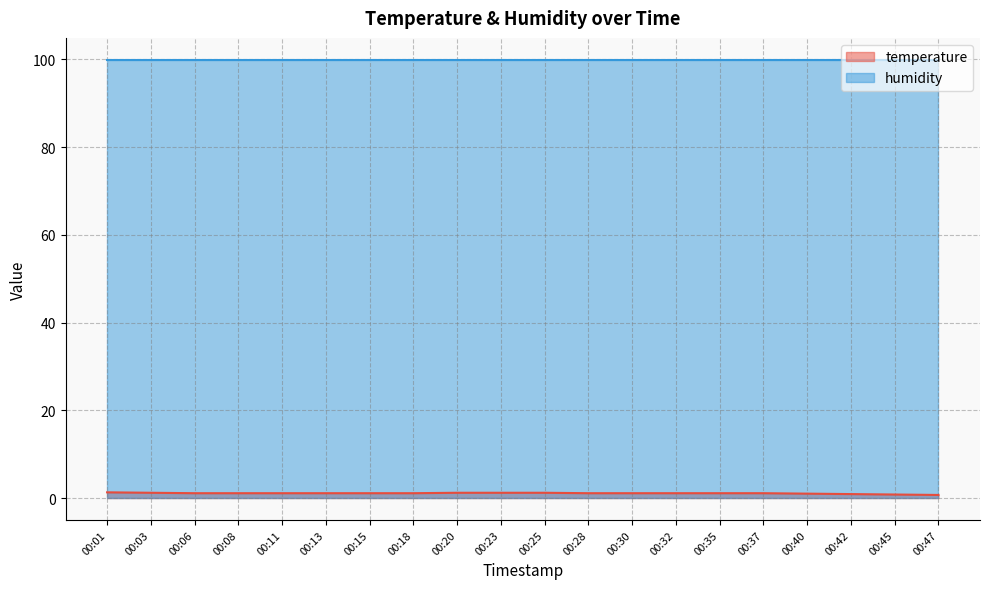

The value at 00:32 is 1.9. True or false?

False